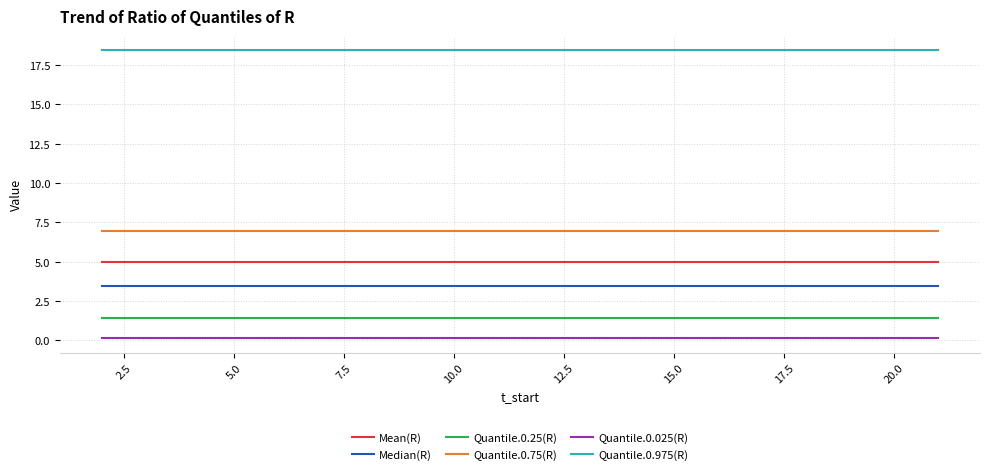

True or false: Mean(R) and Quantile.0.75(R) cross at least once.

False